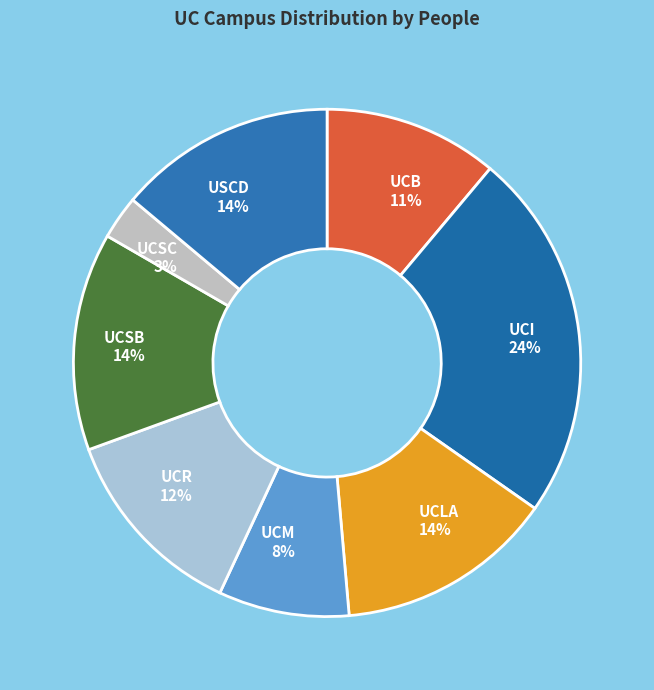

Does UCSC represent more than half of the total?

No